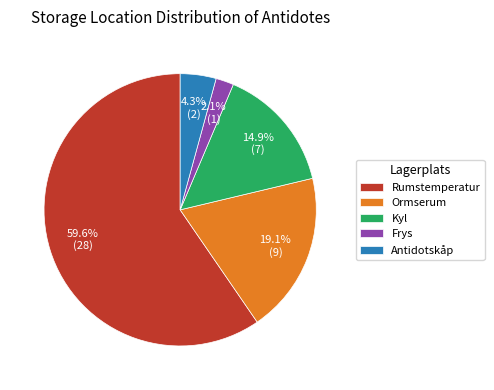

To the nearest percent, what portion does Ormserum represent?

19%